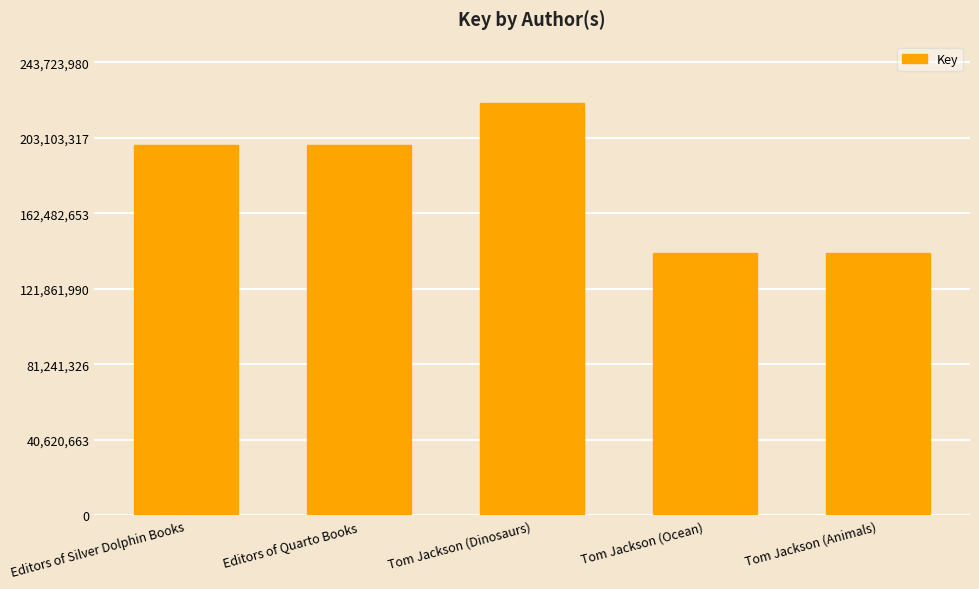

What is the label of the 5th bar from the right?

Editors of Silver Dolphin Books